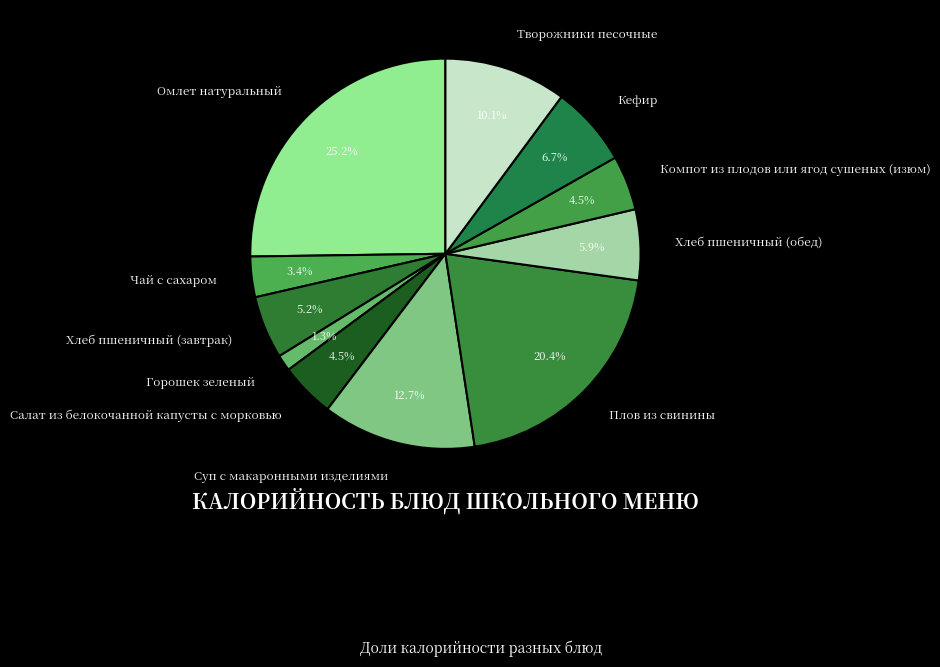

Does any single category account for the majority?

No